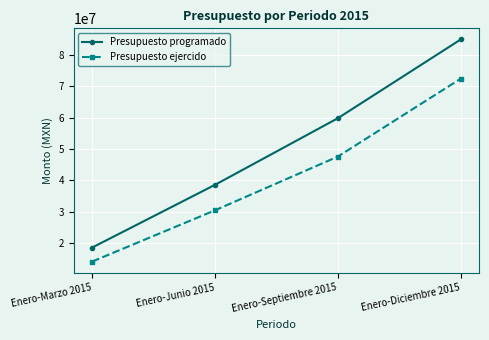

What is the total value across all series at Enero-Junio 2015?

69029927.0